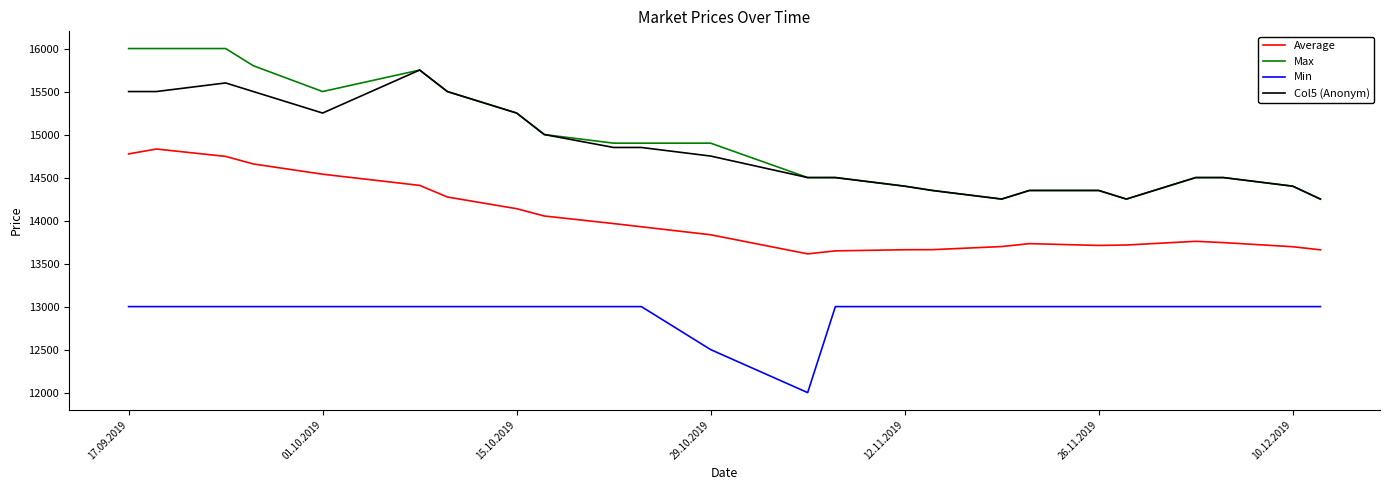

Which series has the widest spread of values?

Max